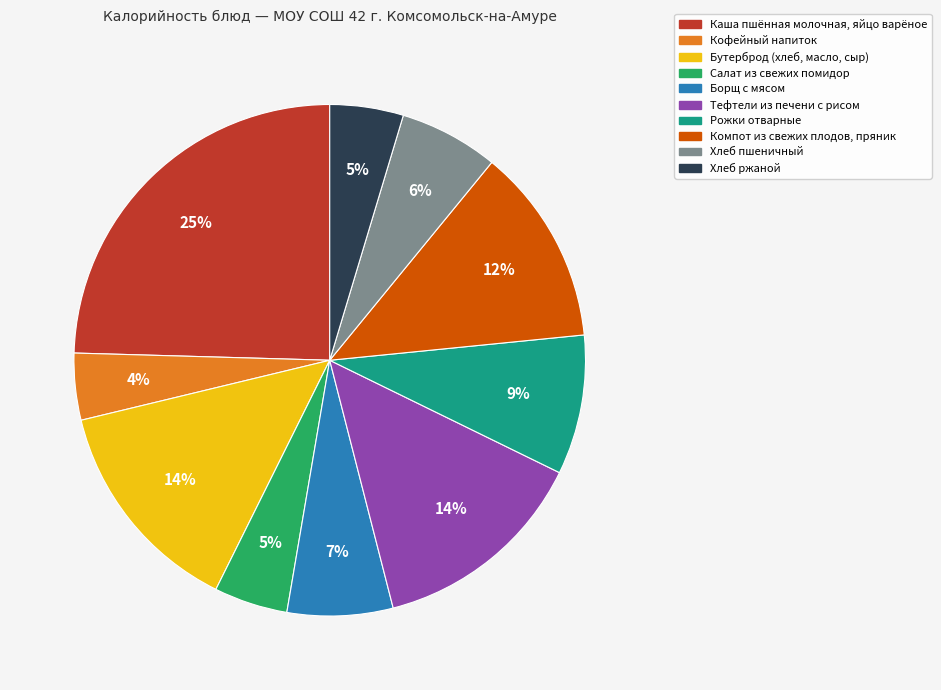

Which slice is the largest?

Каша пшённая молочная, яйцо варёное